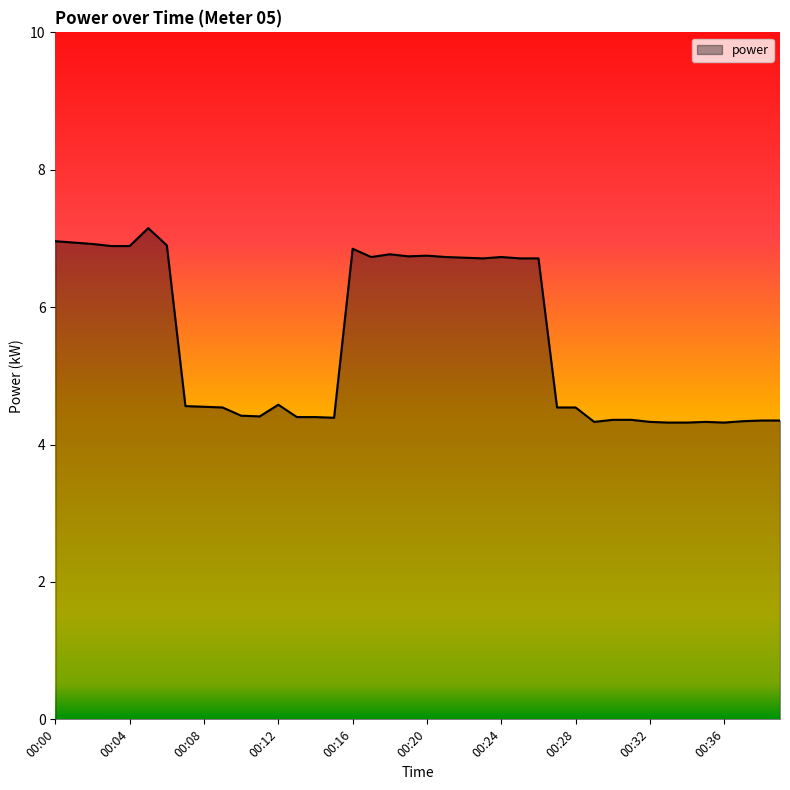

What is the difference between the maximum and minimum values?

2.8